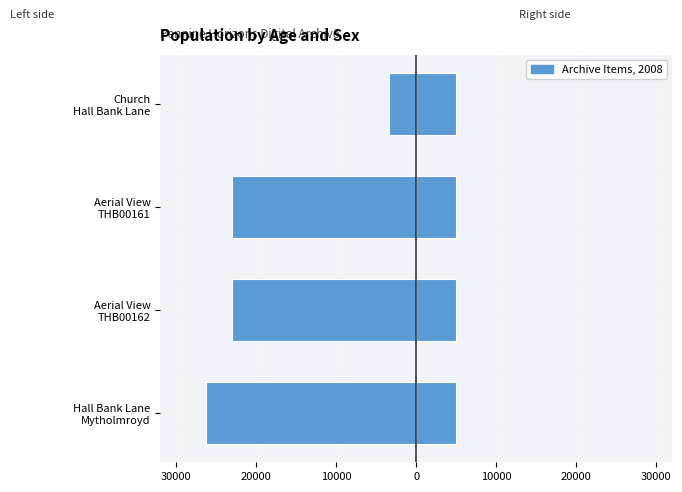

The Public (right) series shows 1.0 at 20000. True or false?

False